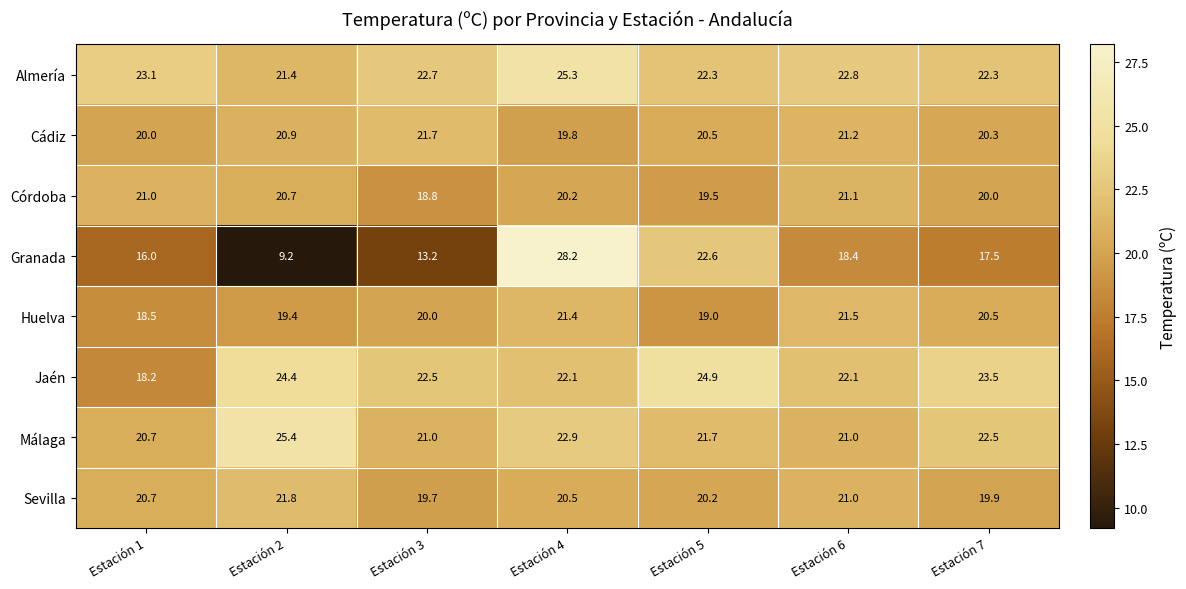

Which series has the largest range (max minus min)?

Granada